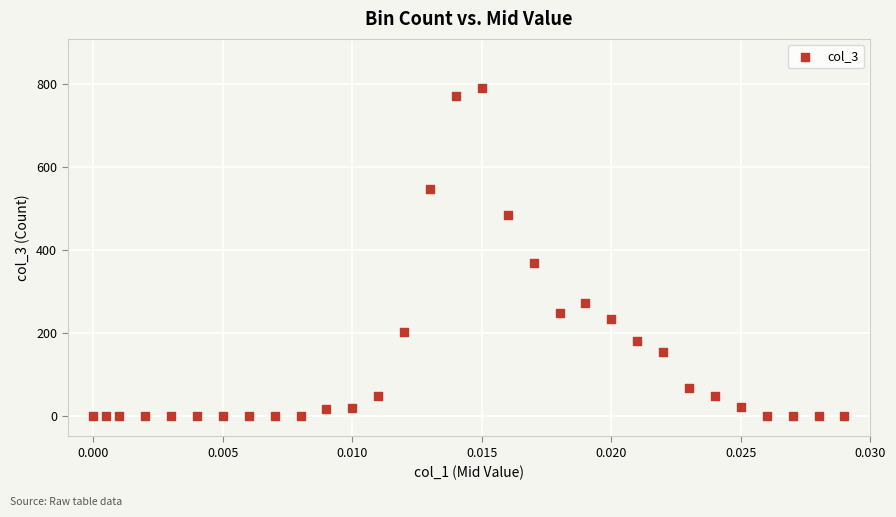

What Y value in the scatter plot is closest to 395?

368